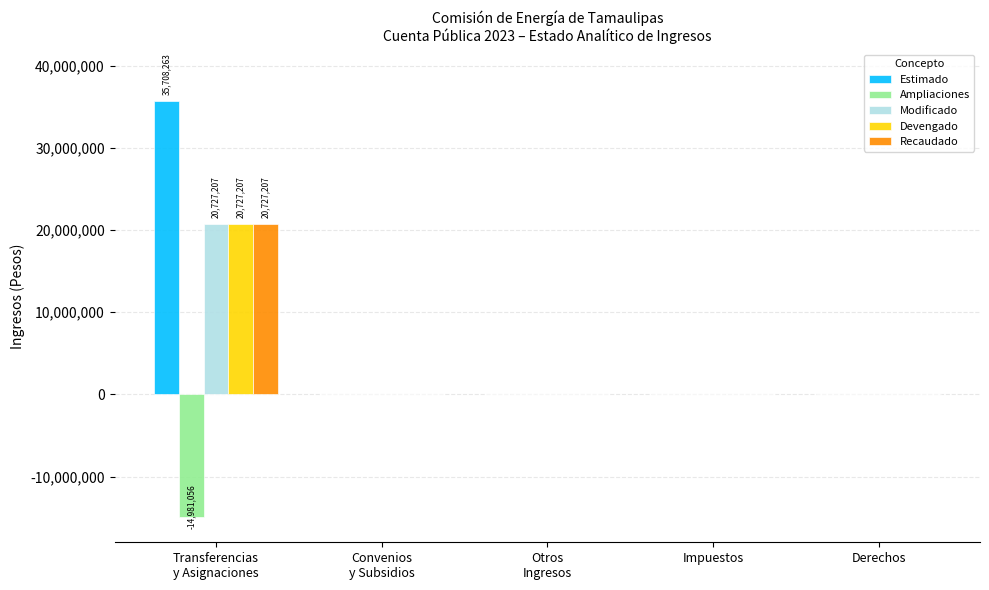

What is the highest value of the Recaudado series?

20727207